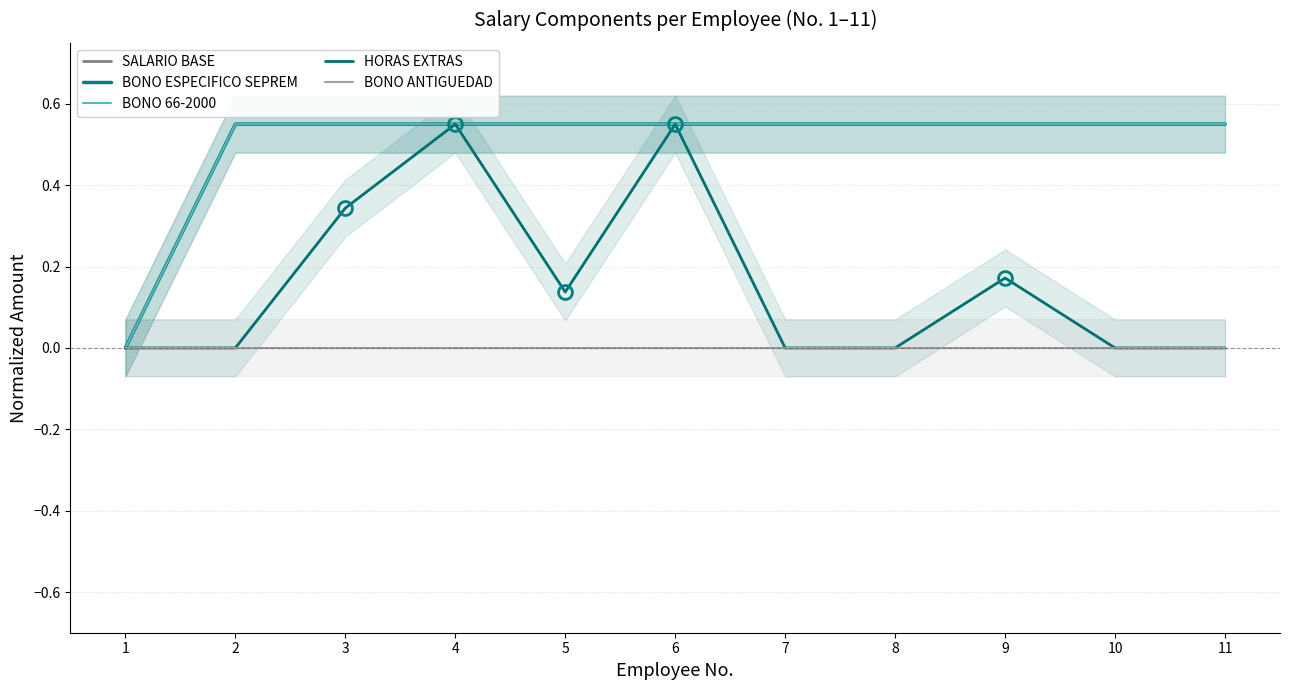

At how many categories does at least one series exceed 0?

10